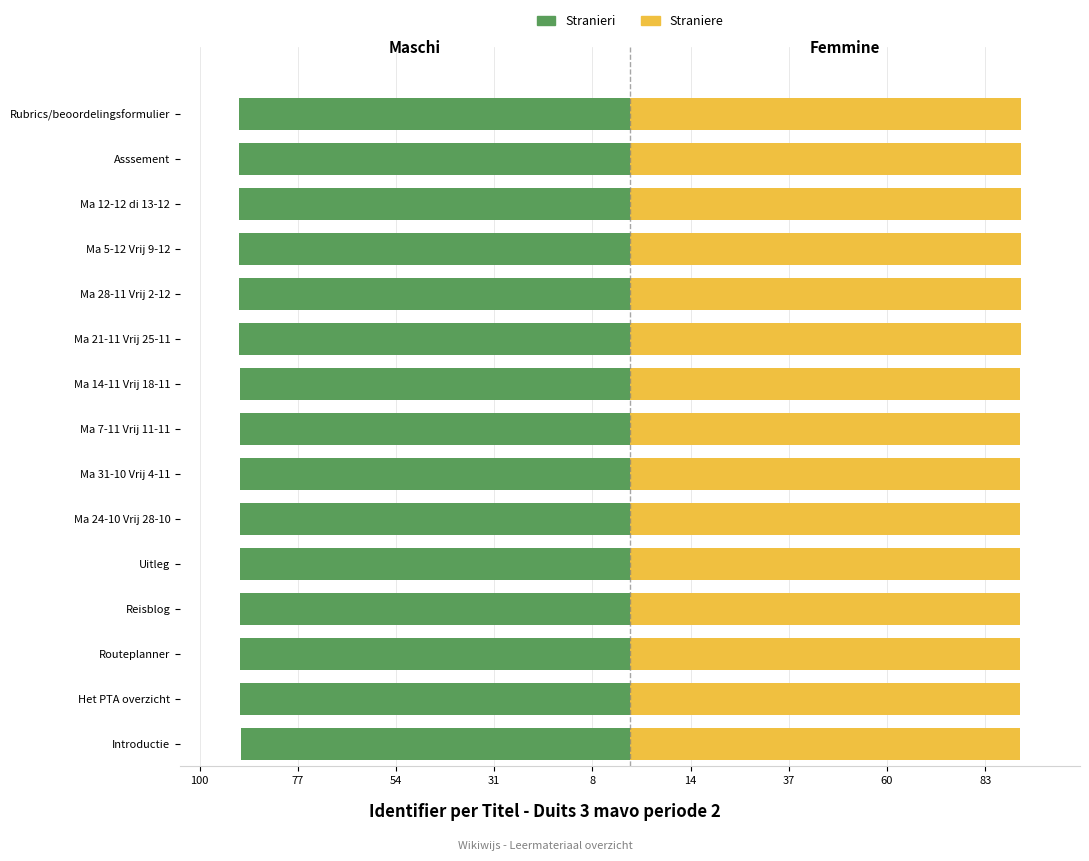

Reading left to right, what are all the values shown in this chart?

Stranieri: -91.2	-91.3	-91.3	-91.3	-91.3	-91.3	-91.3	-91.3	-91.5	-91.5	-91.6	-91.6	-91.6	-91.6	-91.7
Straniere: 91.2	91.3	91.3	91.3	91.3	91.3	91.3	91.3	91.5	91.5	91.6	91.6	91.6	91.6	91.7